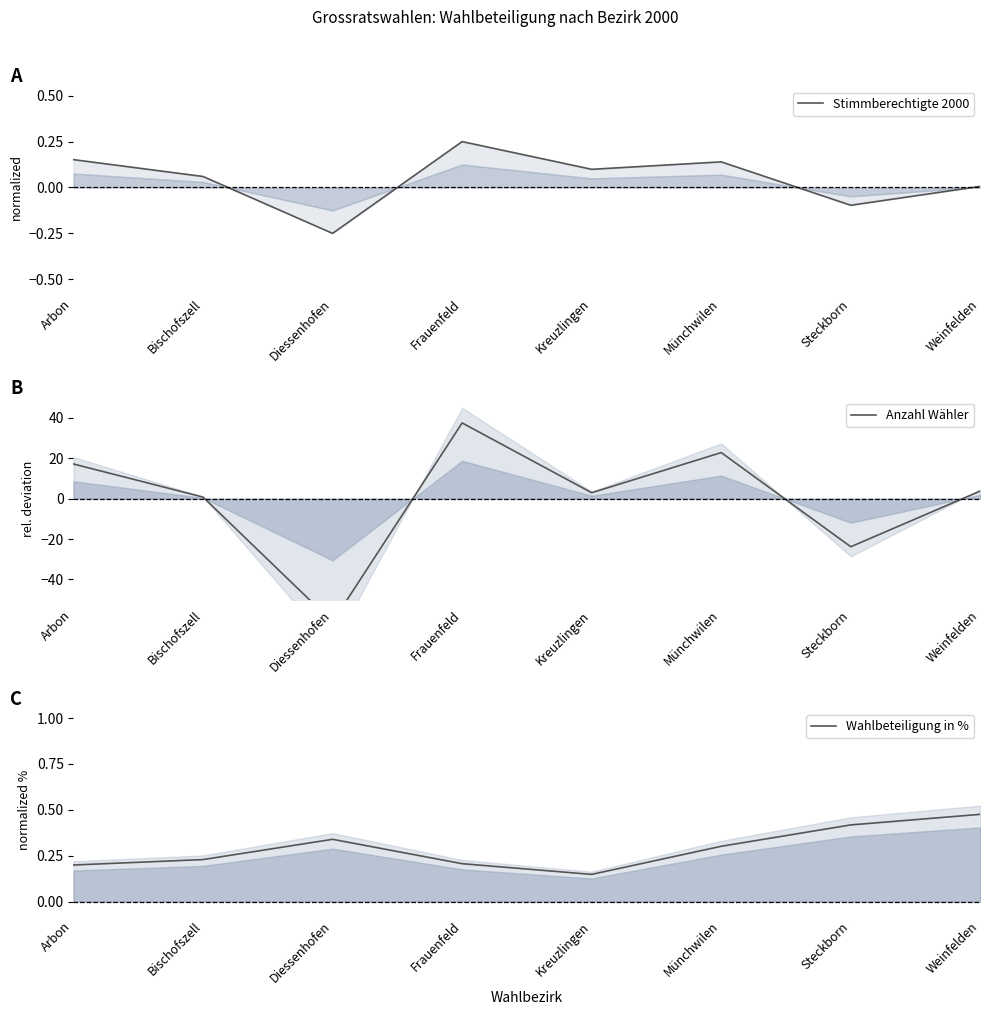

What is the maximum value shown in the chart?

37.5